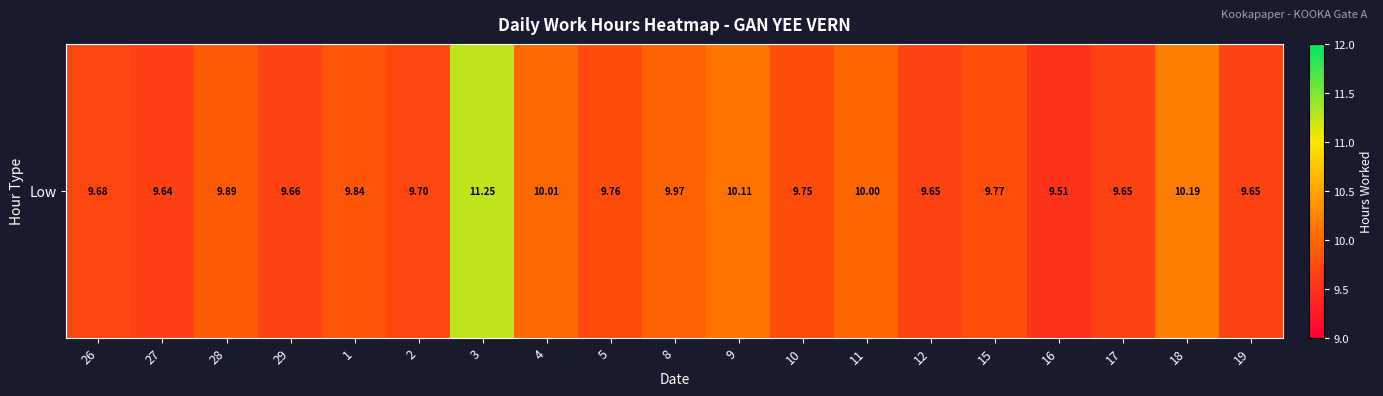

The value at 8 is 10.0. True or false?

True